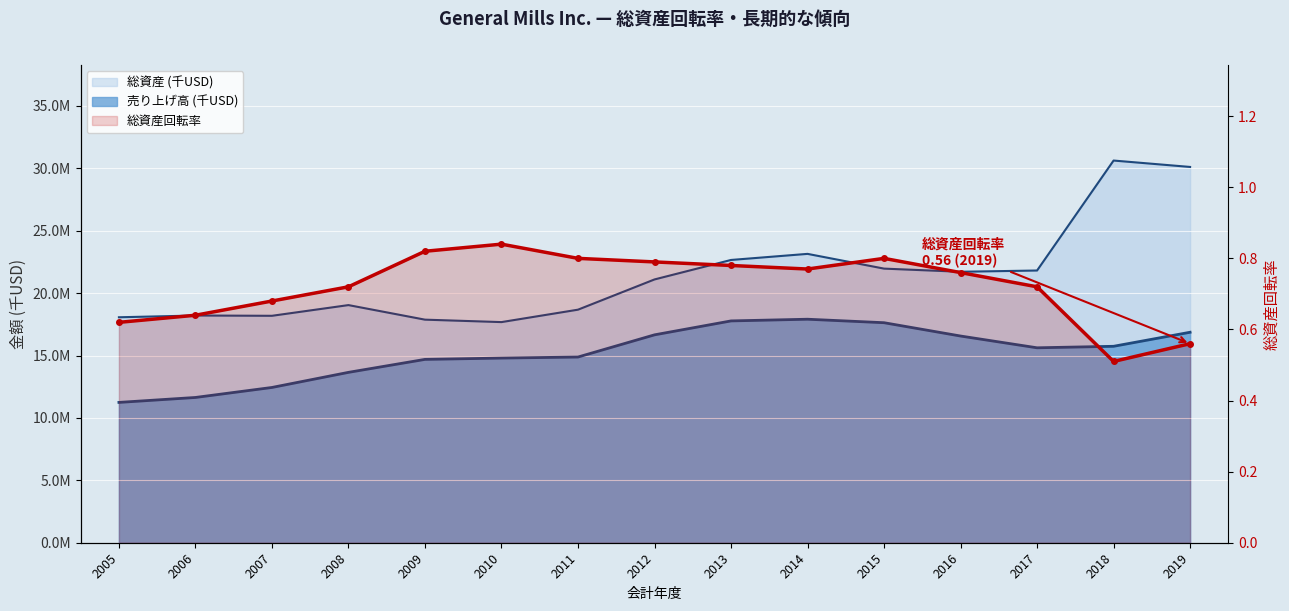

What is the sum of all values?

10.8